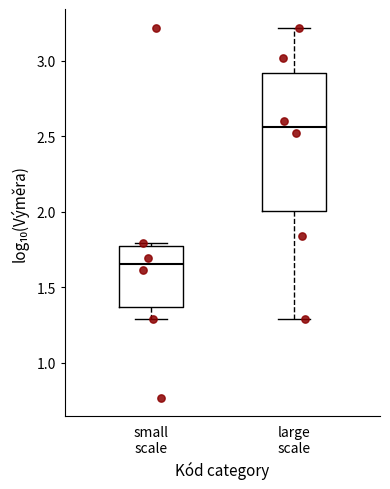

Reading left to right, read every box against the y-axis: the position of its median line, the range the box covers, and the ends of its whiskers. The values are not printed on the chart, so give them approximately, as read against the axis.

small scale: median 1.65, box 1.35 to 1.75, whiskers 1.30 to 1.80
large scale: median 2.55, box 2.00 to 2.90, whiskers 1.30 to 3.20